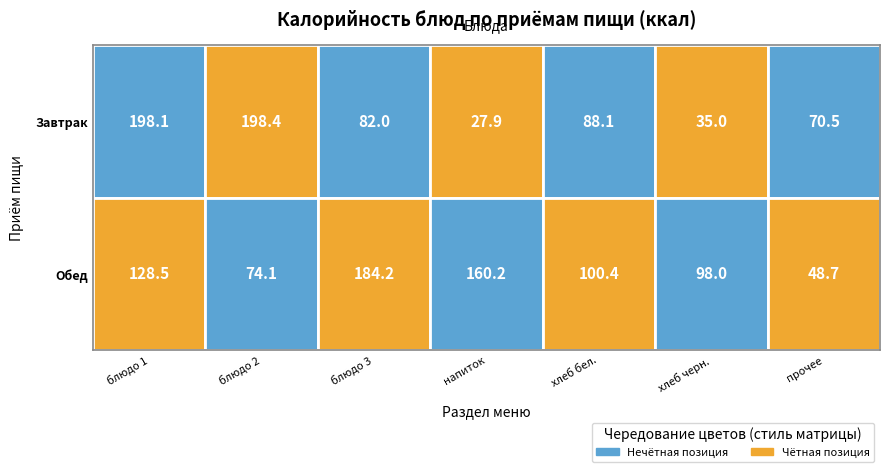

What is the sum of all Завтрак values?

700.1